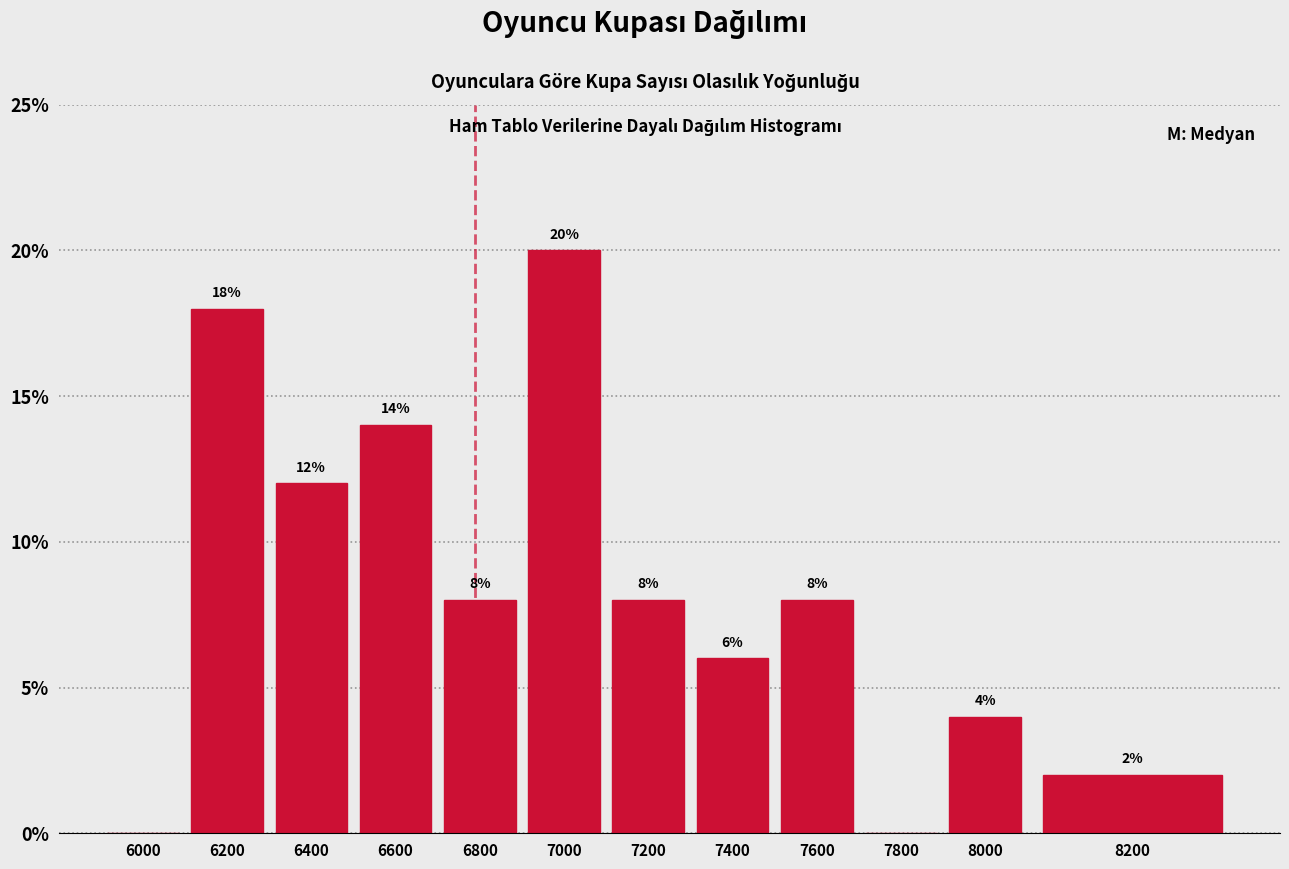

Reading right to left, extract all data points from this chart.

8200=2.0	8000=4.0	7800=0.0	7600=8.0	7400=6.0	7200=8.0	7000=20.0	6800=8.0	6600=14.0	6400=12.0	6200=18.0	6000=0.0